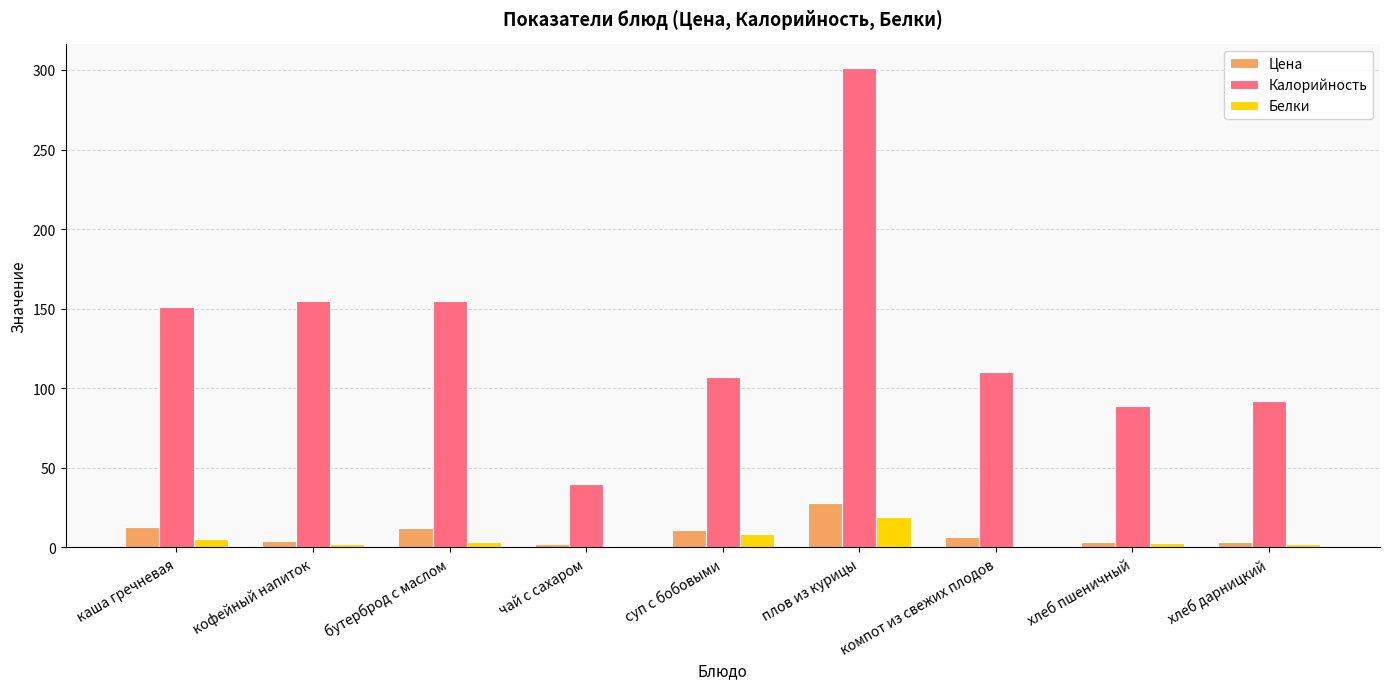

Does the chart contain stacked bars?

No